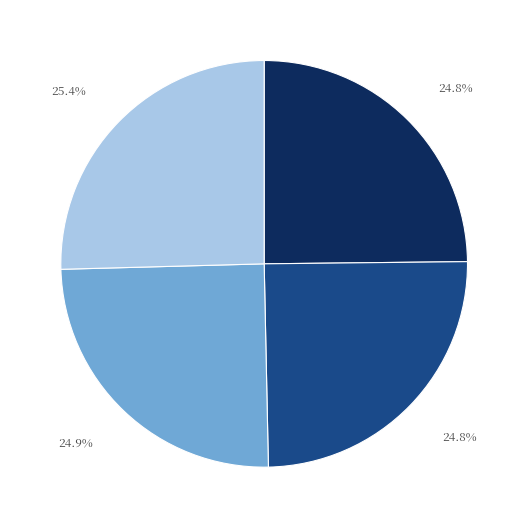

Is there a majority slice in this chart?

No